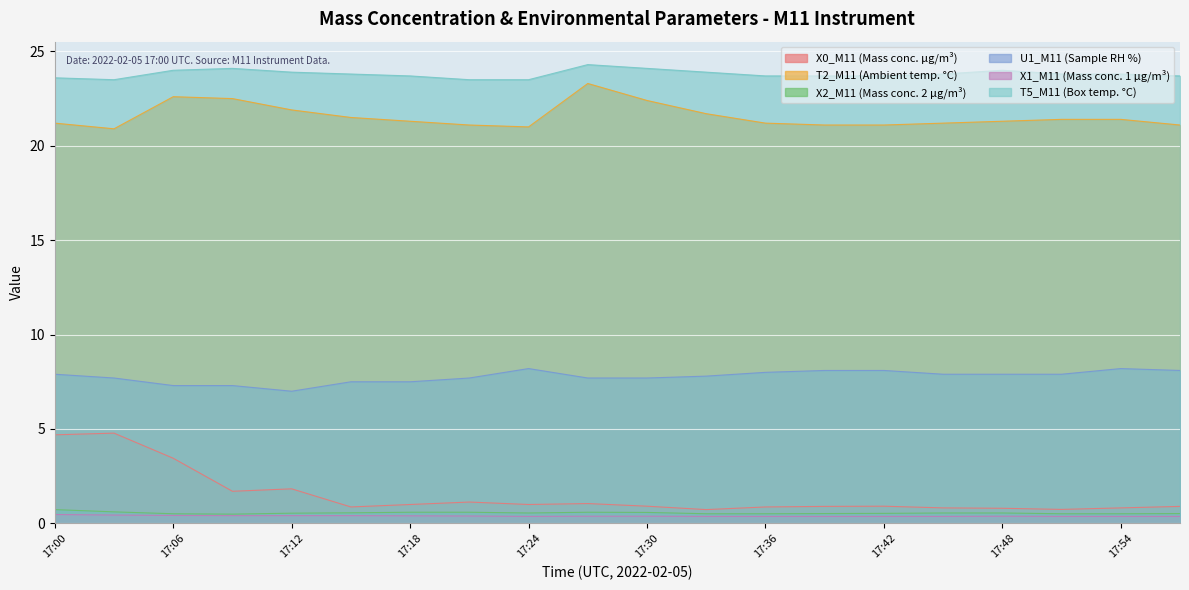

Where is the first local maximum for U1_M11 (Sample RH %)?

17:24